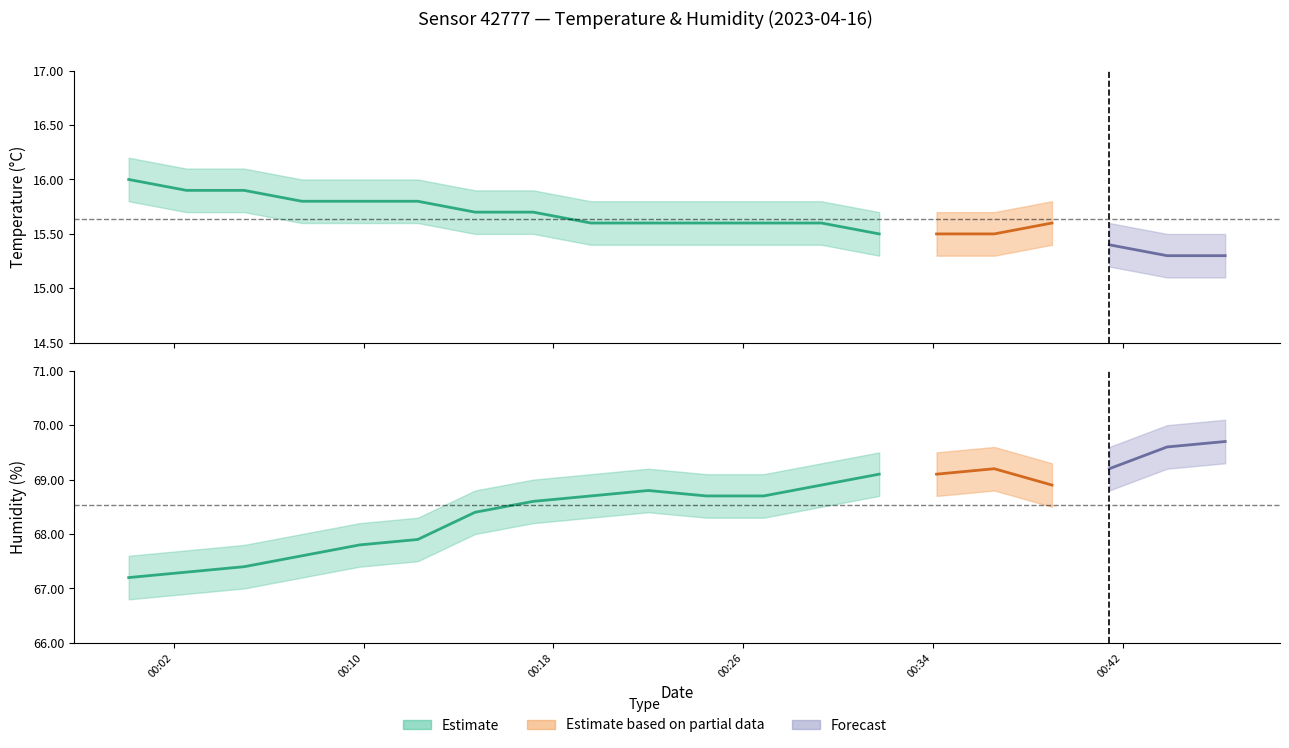

Reading left to right, list all the values displayed in this chart.

temperature: 2023-04-16T00:00:06=16.0	2023-04-16T00:02:32=15.9	2023-04-16T00:04:58=15.9	2023-04-16T00:07:24=15.8	2023-04-16T00:09:50=15.8	2023-04-16T00:12:17=15.8	2023-04-16T00:14:42=15.7	2023-04-16T00:17:09=15.7	2023-04-16T00:19:35=15.6	2023-04-16T00:22:00=15.6	2023-04-16T00:24:27=15.6	2023-04-16T00:26:52=15.6	2023-04-16T00:29:18=15.6	2023-04-16T00:31:44=15.5	2023-04-16T00:34:09=15.5	2023-04-16T00:36:35=15.5	2023-04-16T00:39:01=15.6	2023-04-16T00:41:26=15.4	2023-04-16T00:43:52=15.3	2023-04-16T00:46:19=15.3
humidity: 2023-04-16T00:00:06=67.2	2023-04-16T00:02:32=67.3	2023-04-16T00:04:58=67.4	2023-04-16T00:07:24=67.6	2023-04-16T00:09:50=67.8	2023-04-16T00:12:17=67.9	2023-04-16T00:14:42=68.4	2023-04-16T00:17:09=68.6	2023-04-16T00:19:35=68.7	2023-04-16T00:22:00=68.8	2023-04-16T00:24:27=68.7	2023-04-16T00:26:52=68.7	2023-04-16T00:29:18=68.9	2023-04-16T00:31:44=69.1	2023-04-16T00:34:09=69.1	2023-04-16T00:36:35=69.2	2023-04-16T00:39:01=68.9	2023-04-16T00:41:26=69.2	2023-04-16T00:43:52=69.6	2023-04-16T00:46:19=69.7